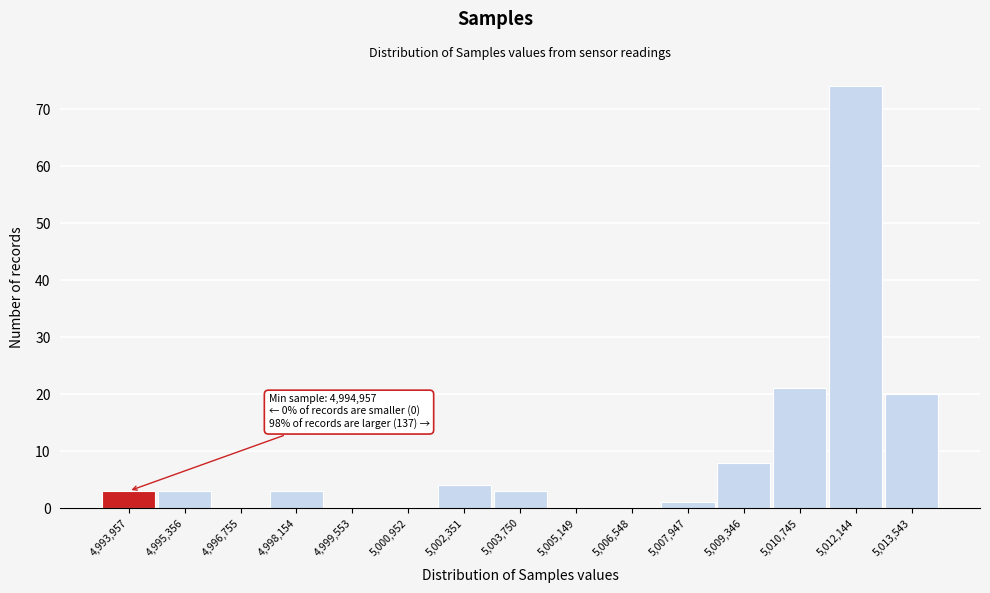

Reading left to right, list all the values displayed in this chart.

4,993,957=3	4,995,356=3	4,996,755=0	4,998,154=3	4,999,553=0	5,000,952=0	5,002,351=4	5,003,750=3	5,005,149=0	5,006,548=0	5,007,947=1	5,009,346=8	5,010,745=21	5,012,144=74	5,013,543=20